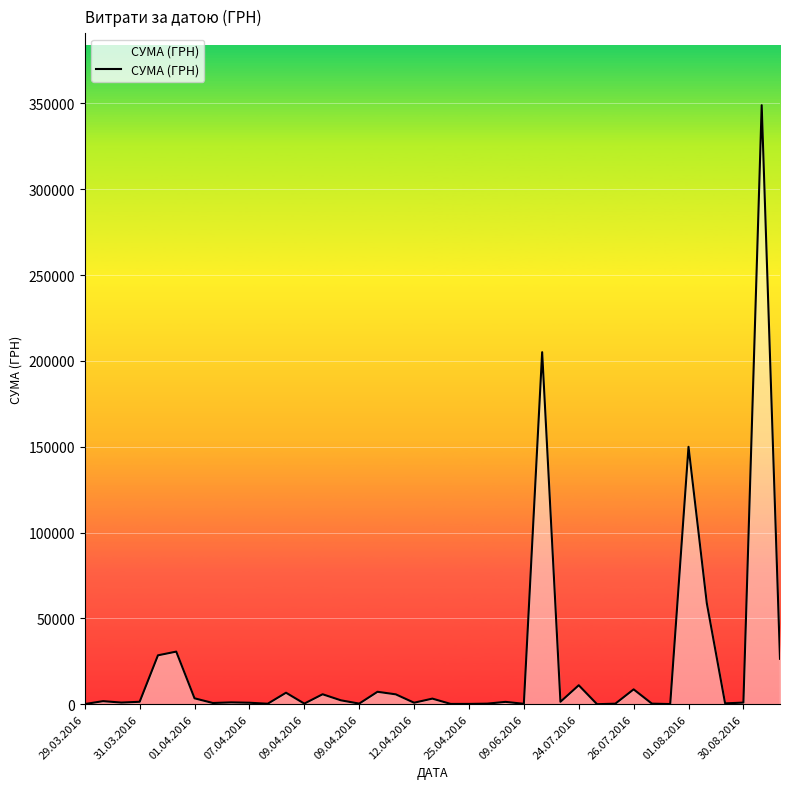

What is the difference between the maximum and minimum values?

348954.7